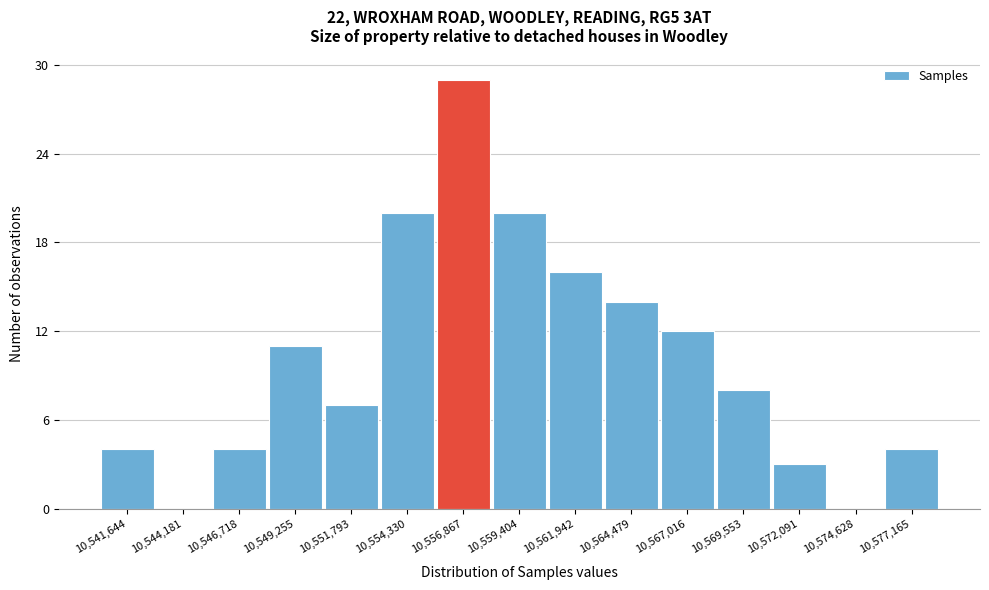

Reading left to right, transcribe all the data shown in this chart.

10,541,644=4	10,544,181=0	10,546,718=4	10,549,255=11	10,551,793=7	10,554,330=20	10,556,867=29	10,559,404=20	10,561,942=16	10,564,479=14	10,567,016=12	10,569,553=8	10,572,091=3	10,574,628=0	10,577,165=4